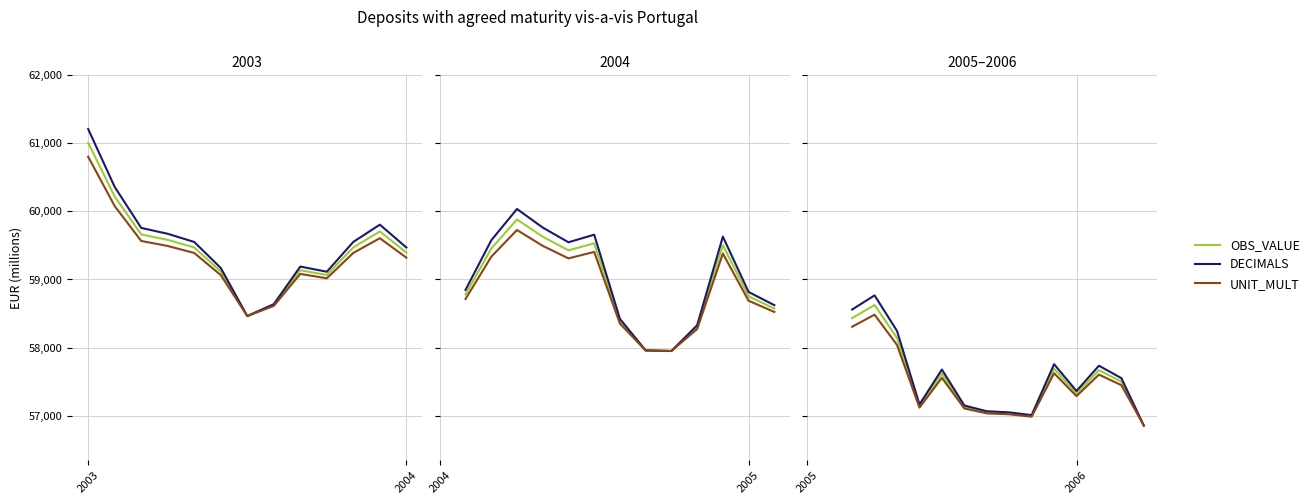

True or false: DECIMALS has a value of 95028.9 at 8.

False